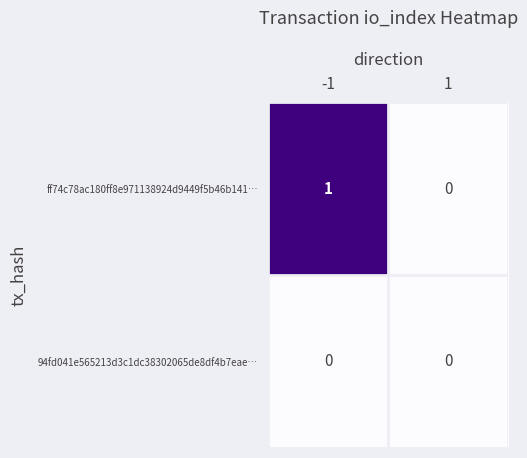

Which series has the widest spread of values?

ff74c78ac180ff8e971138924d9449f5b46b141…